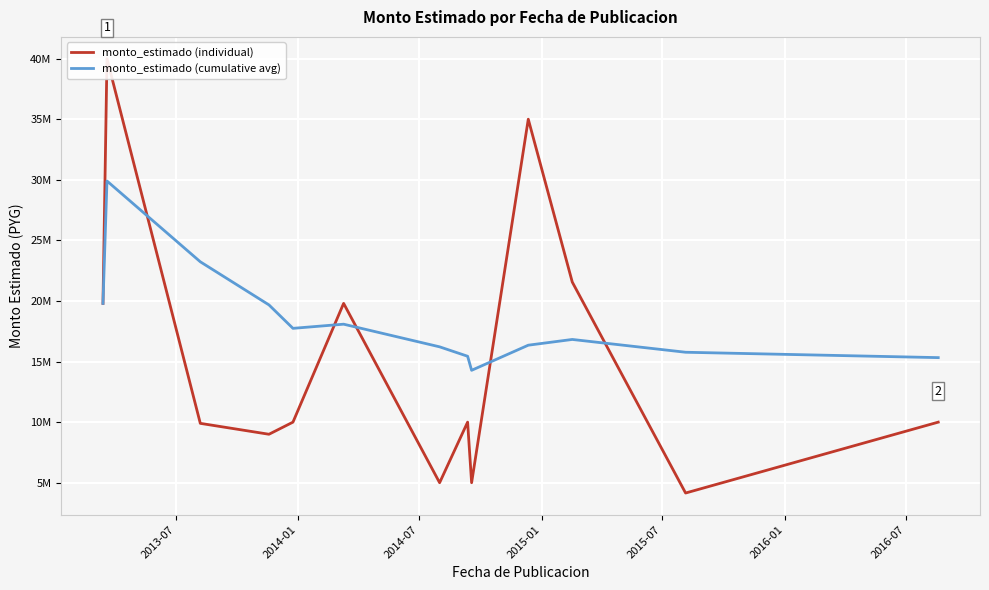

At how many categories does at least one series exceed 5329355?

13